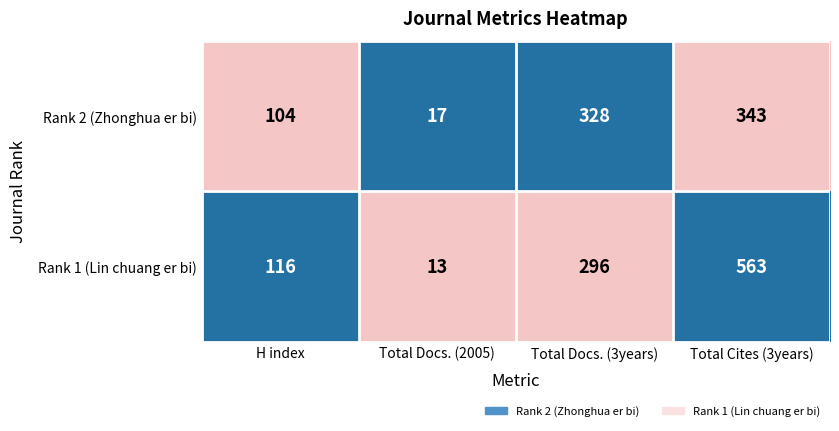

Reading left to right, transcribe all the data shown in this chart.

Rank 2 (Zhonghua er bi): H index=104	Total Docs. (2005)=17	Total Docs. (3years)=328	Total Cites (3years)=343
Rank 1 (Lin chuang er bi): H index=116	Total Docs. (2005)=13	Total Docs. (3years)=296	Total Cites (3years)=563